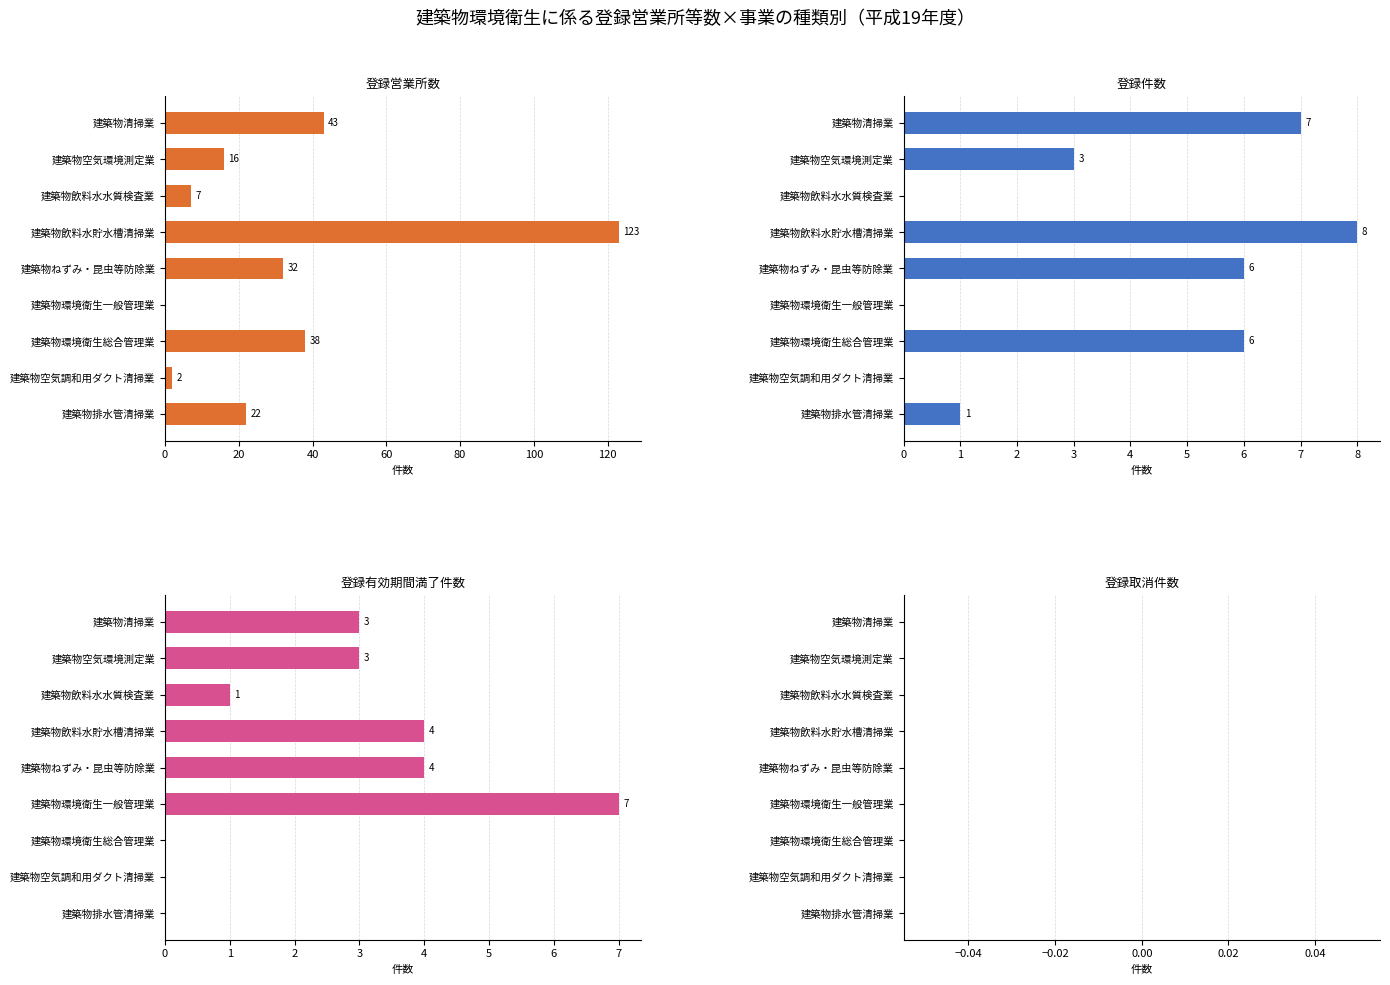

What is the sum of all 登録有効期間満了件数 values?

22.0